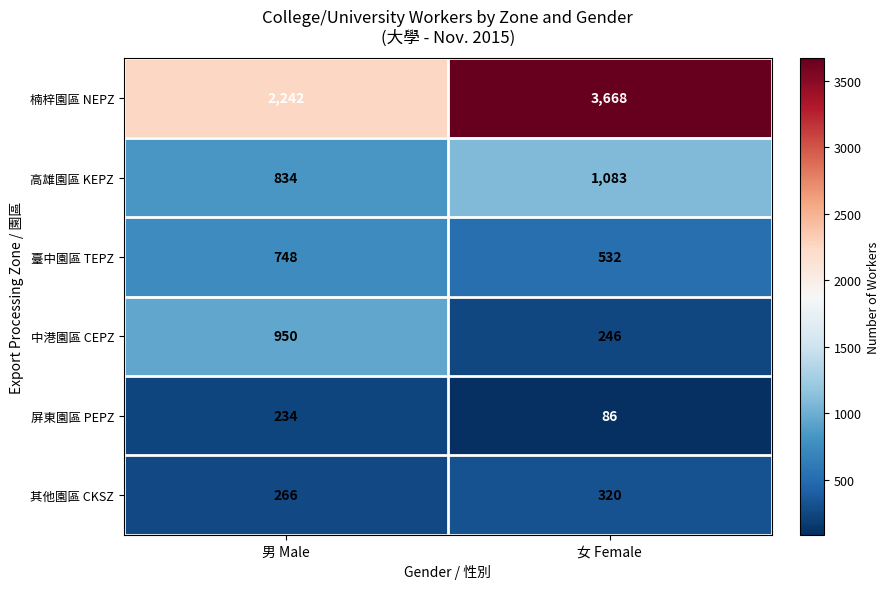

True or false: 中港園區 CEPZ has a value of 556 at 男 Male.

False